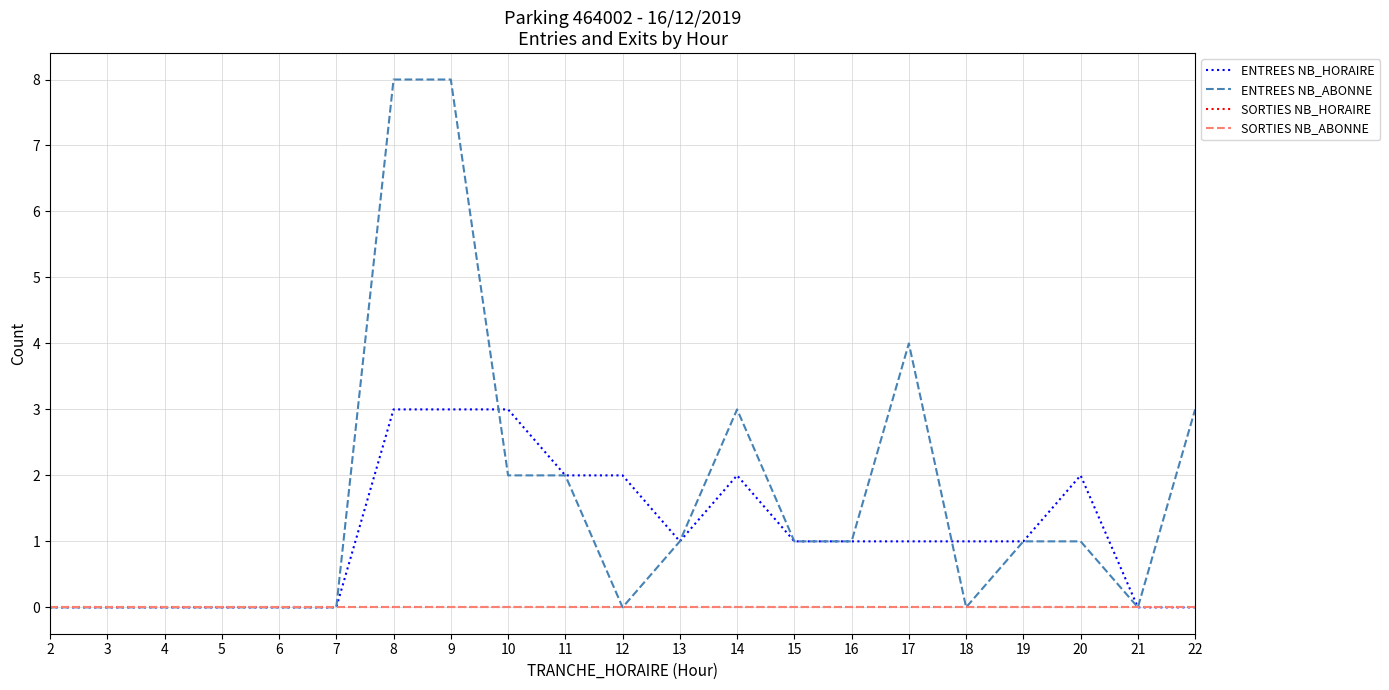

True or false: SORTIES NB_ABONNE and ENTREES NB_HORAIRE cross at least once.

False